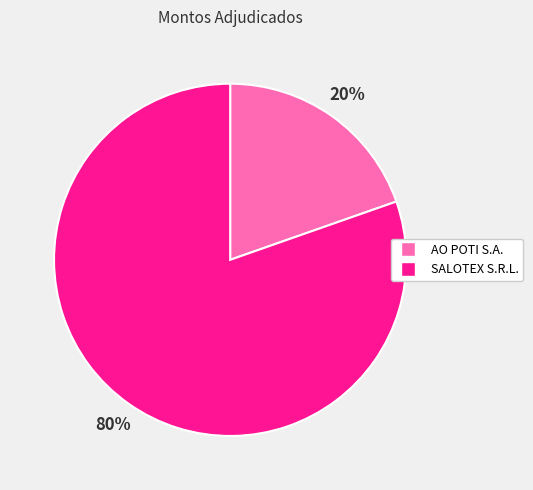

Which has a higher value, AO POTI S.A. or SALOTEX S.R.L.?

SALOTEX S.R.L.